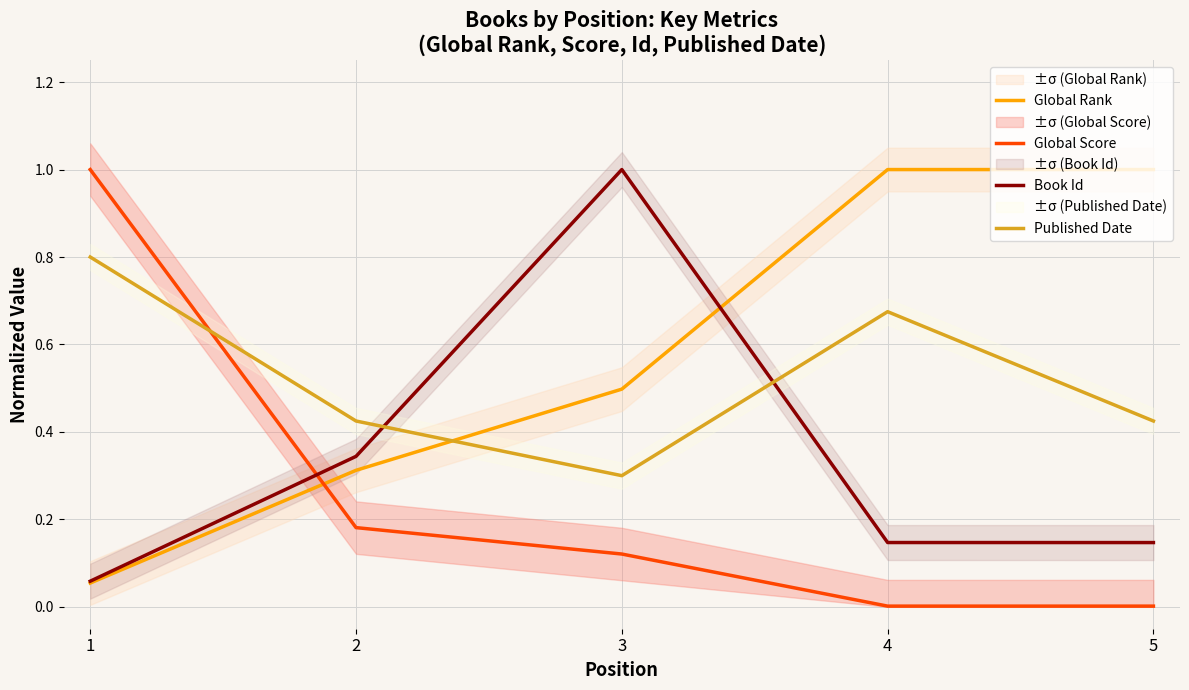

True or false: Global Score and Published Date cross at least once.

True